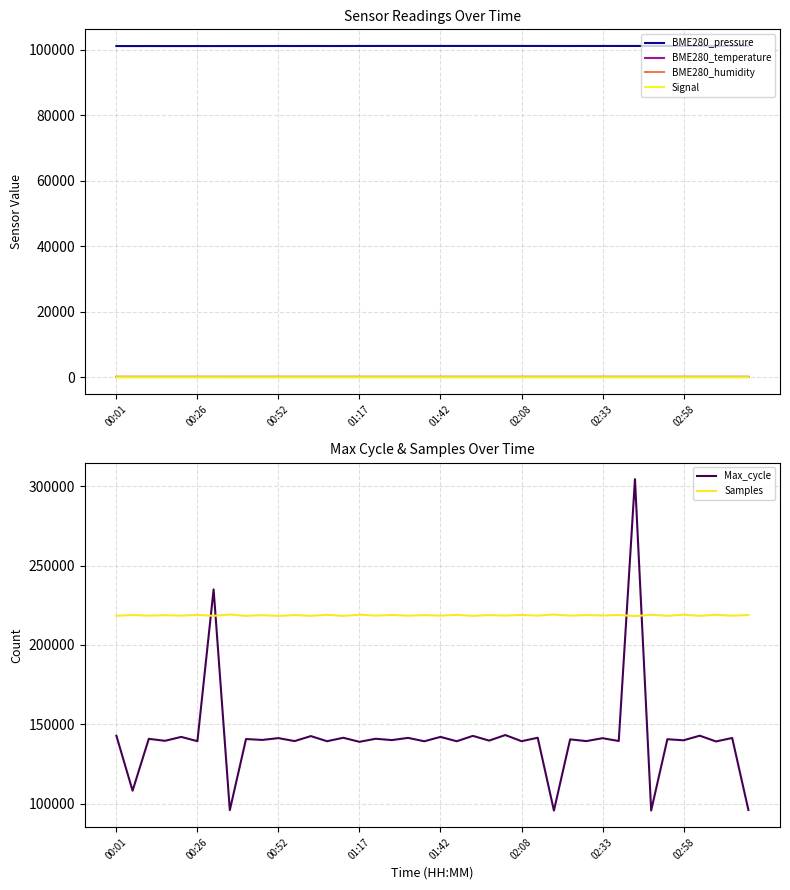

What is the sum of all BME280_temperature values?

520.8